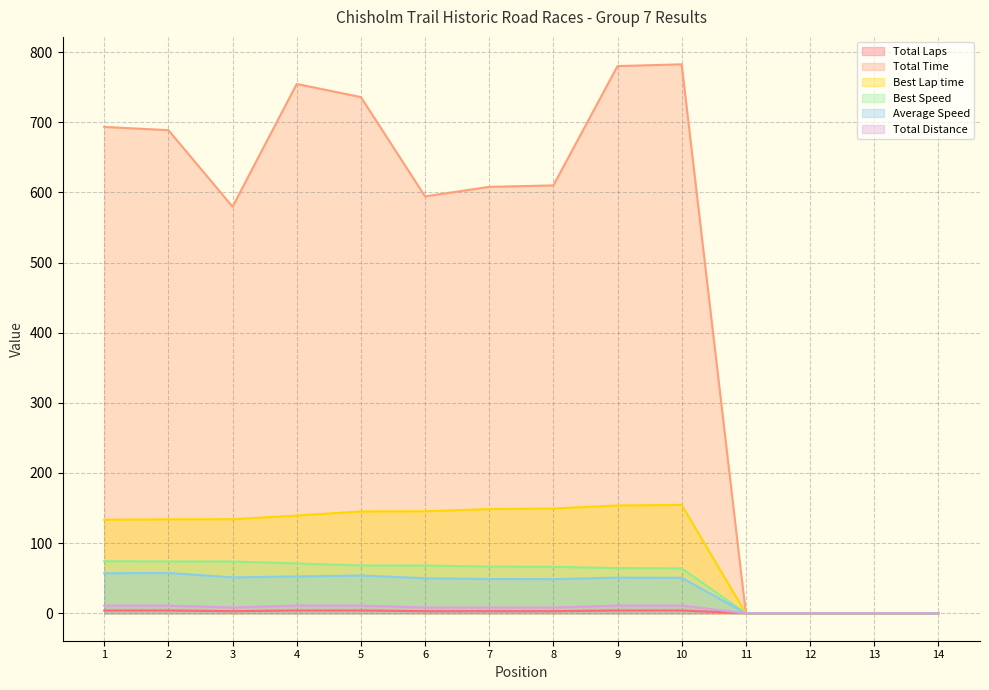

True or false: Best Lap time and Best Speed cross at least once.

False